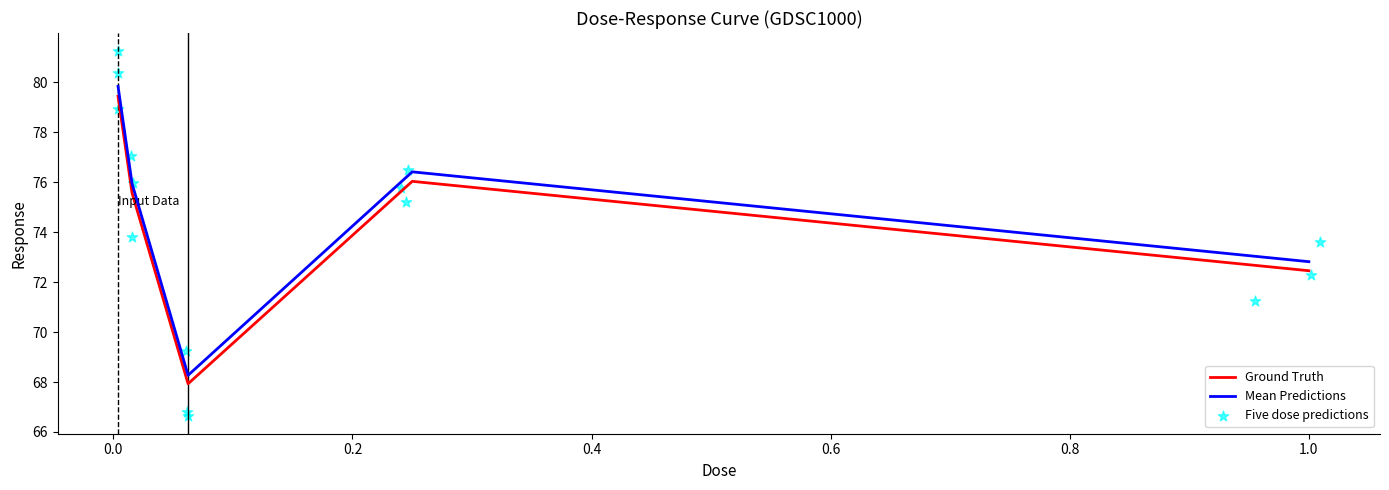

Between 0.25 and 0.00390625, which is larger?

0.00390625